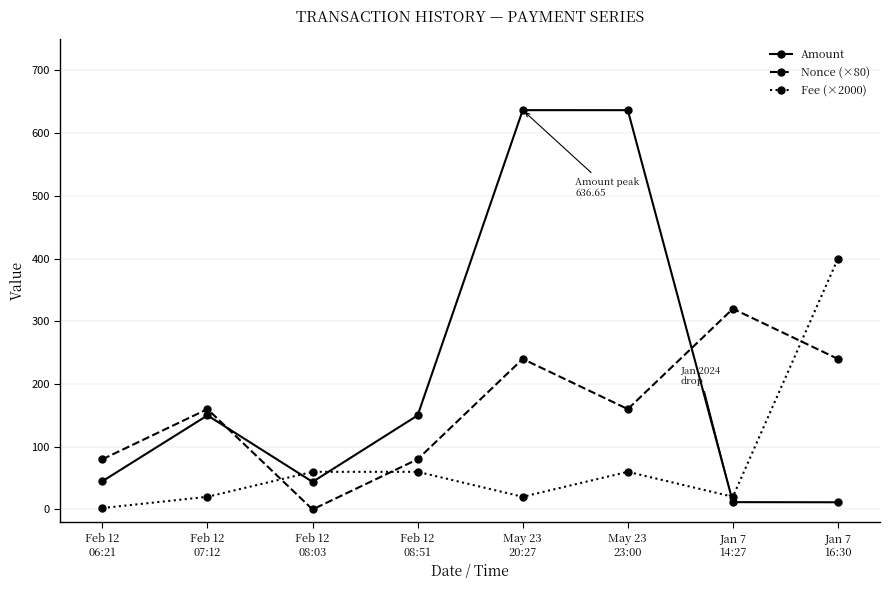

How many positive values does the Nonce (×80) series have?

7